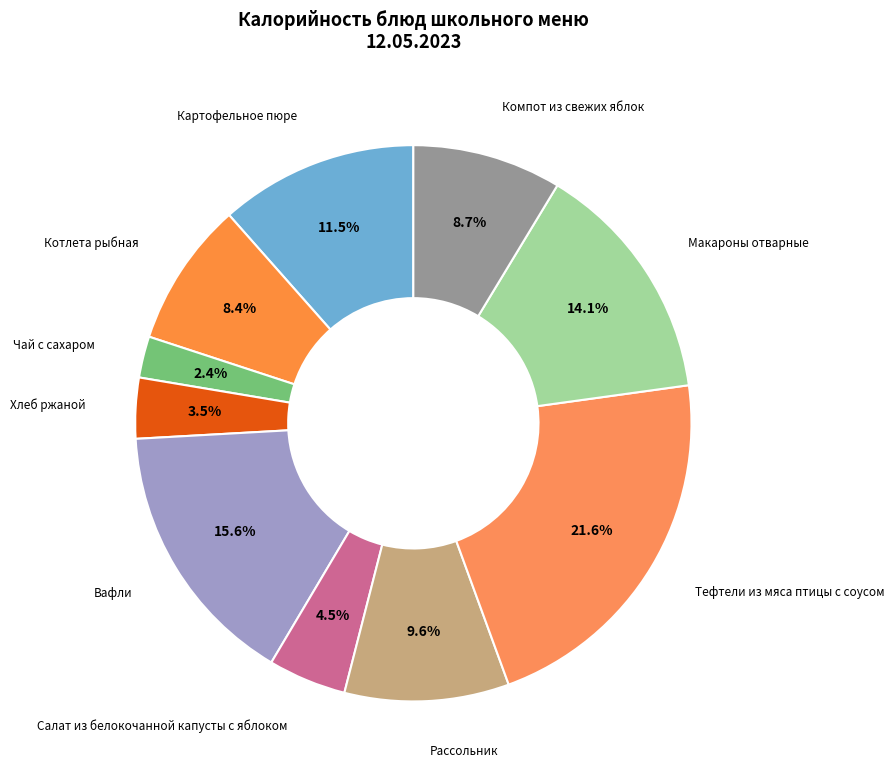

Does any single category account for the majority?

No